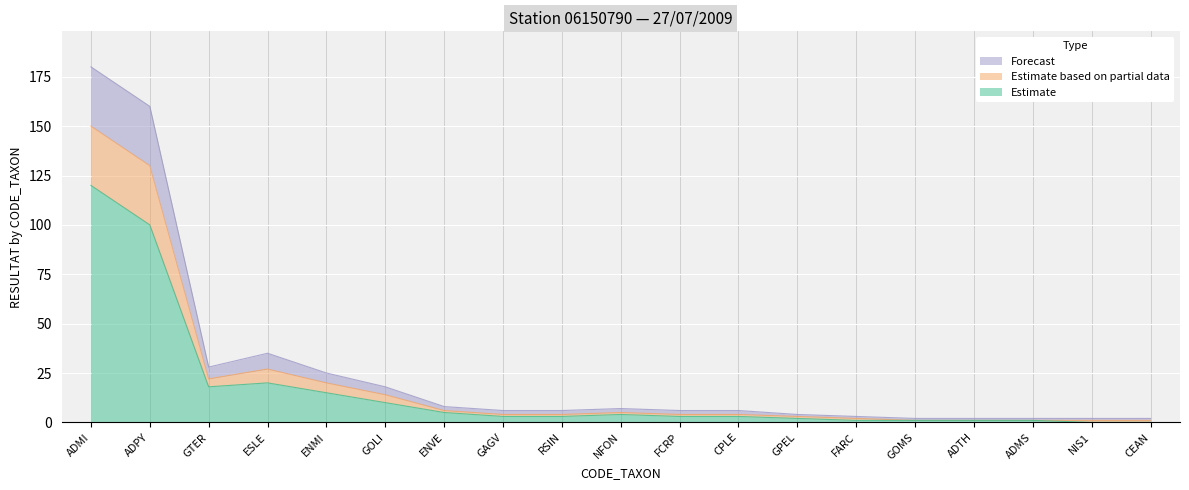

Does the chart display data point markers on the line(s)?

No